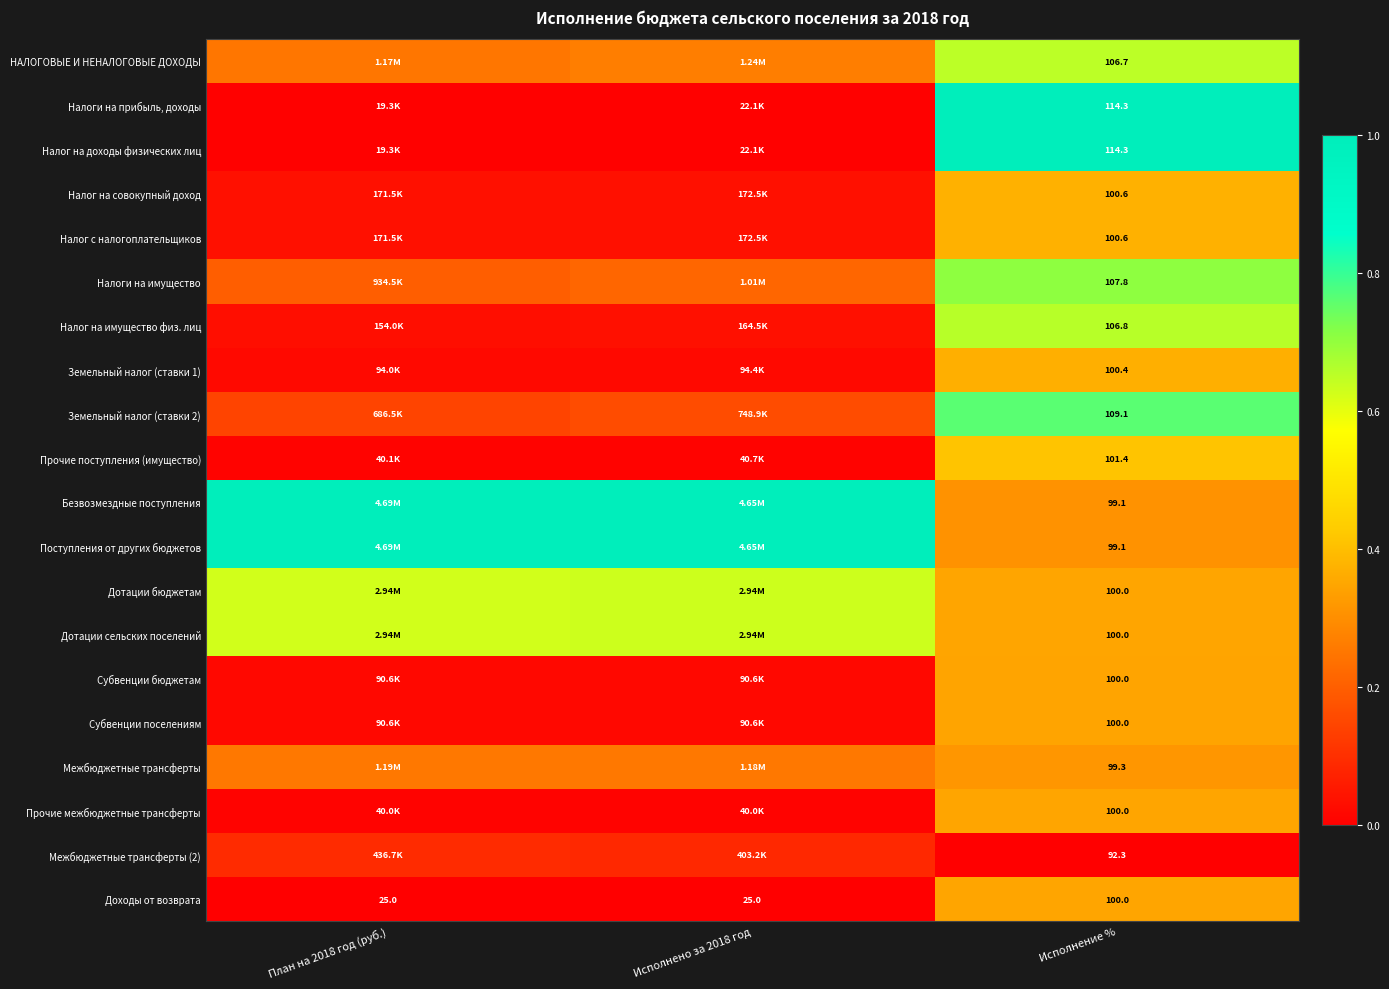

Where is Субвенции поселениям nearest to the value 0?

План на 2018 год (руб.)